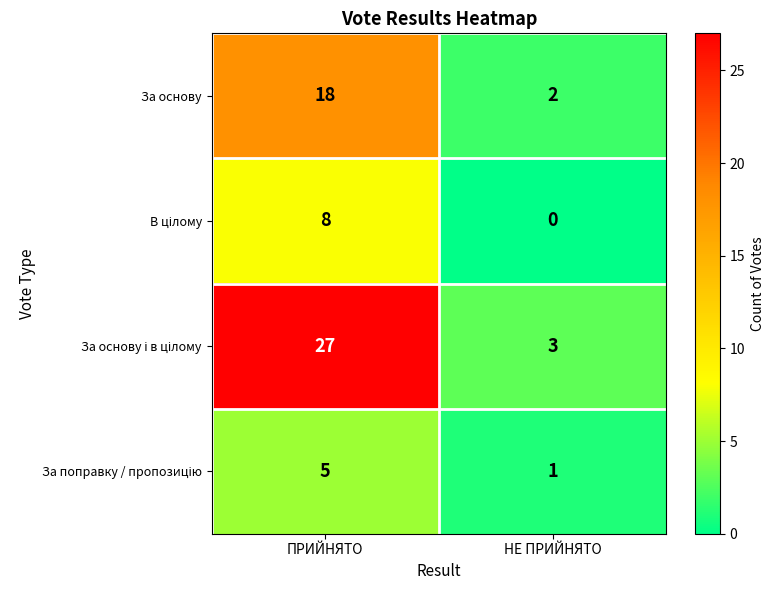

Which label corresponds to the smallest value in the chart?

НЕ ПРИЙНЯТО